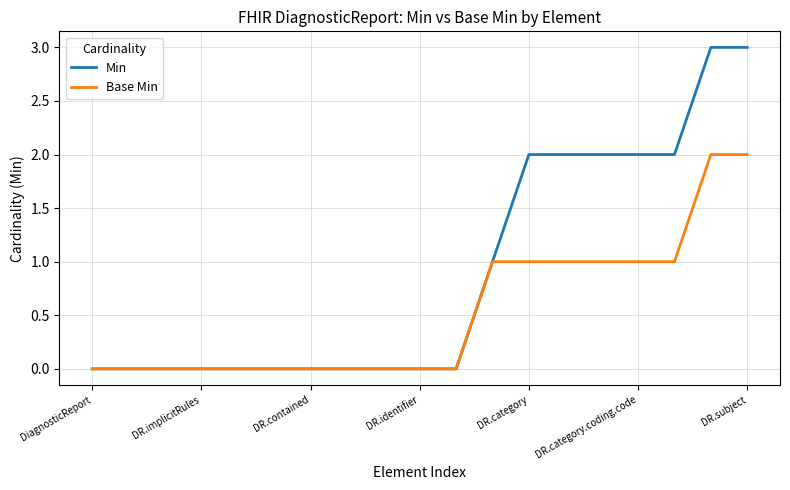

Rank the series by their average value, from lowest to highest.

Base Min, Min